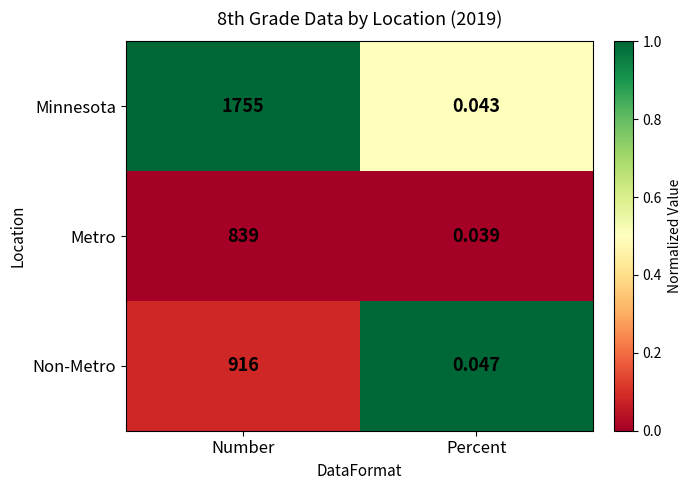

At which category does the chart reach its peak across all series?

Number